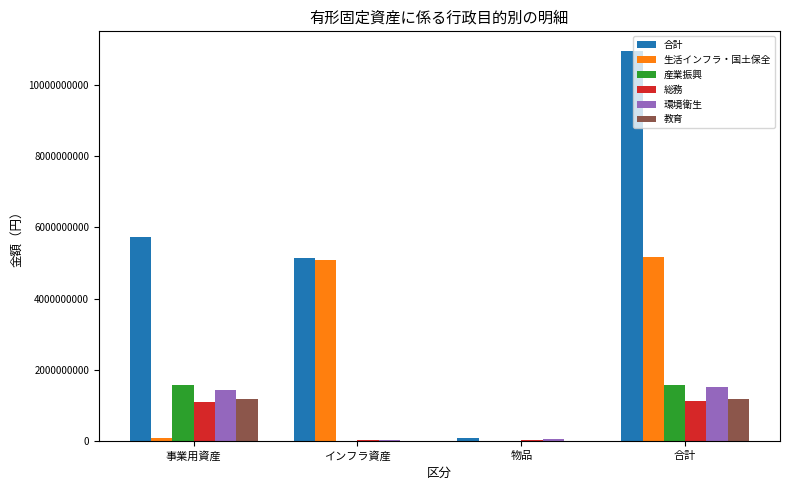

Where is 教育 nearest to the value 591178707?

事業用資産